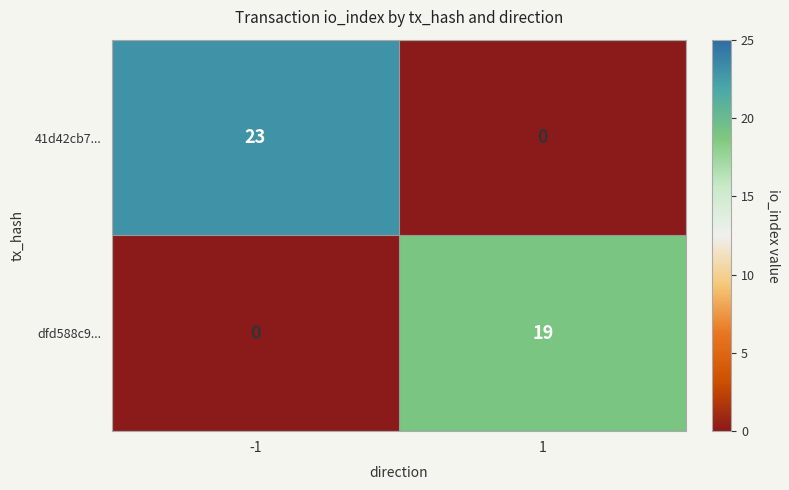

At how many categories does at least one series exceed 8?

2